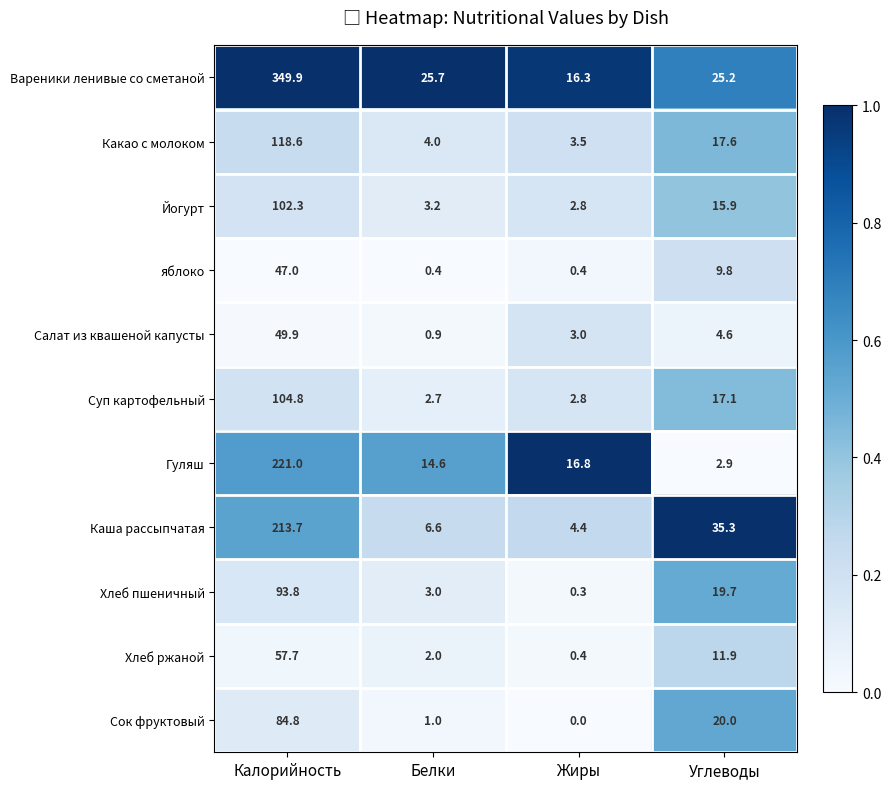

Is it true that яблоко equals 10.2 at Калорийность?

False